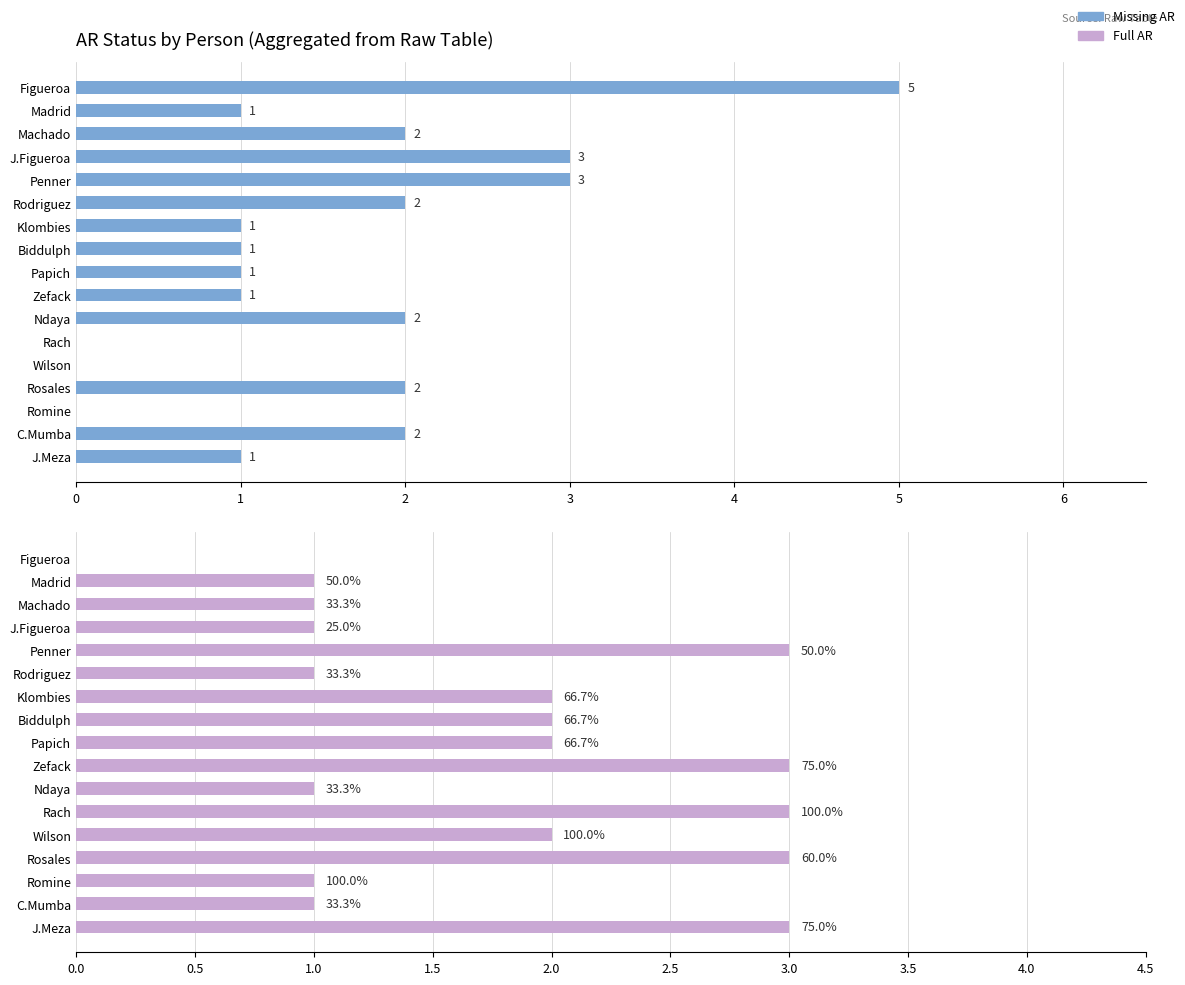

Count the number of data series in this chart.

2